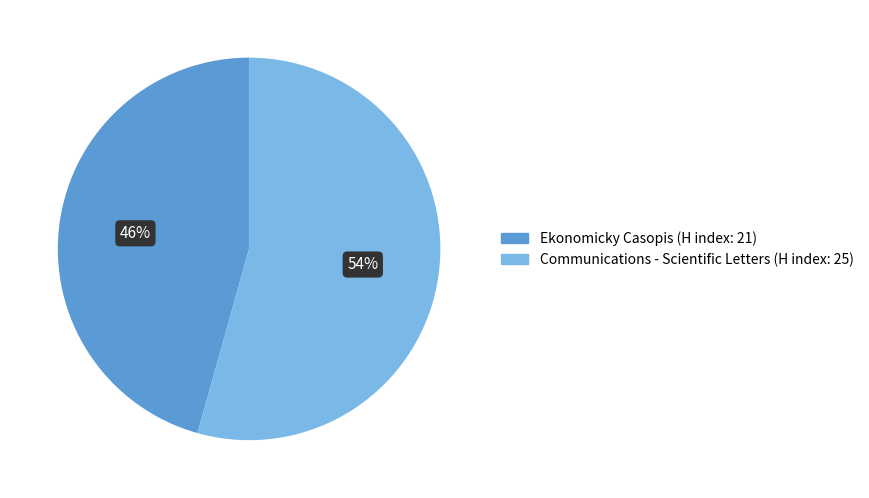

Is the sum of Communications - Scientific Letters and Ekonomicky Casopis greater than half?

Yes